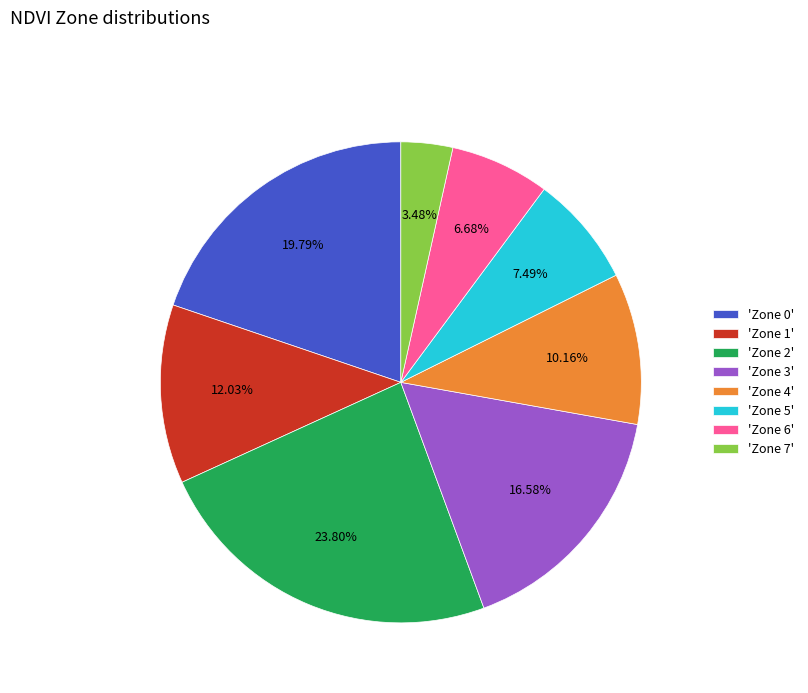

How many slices are in this pie chart?

8